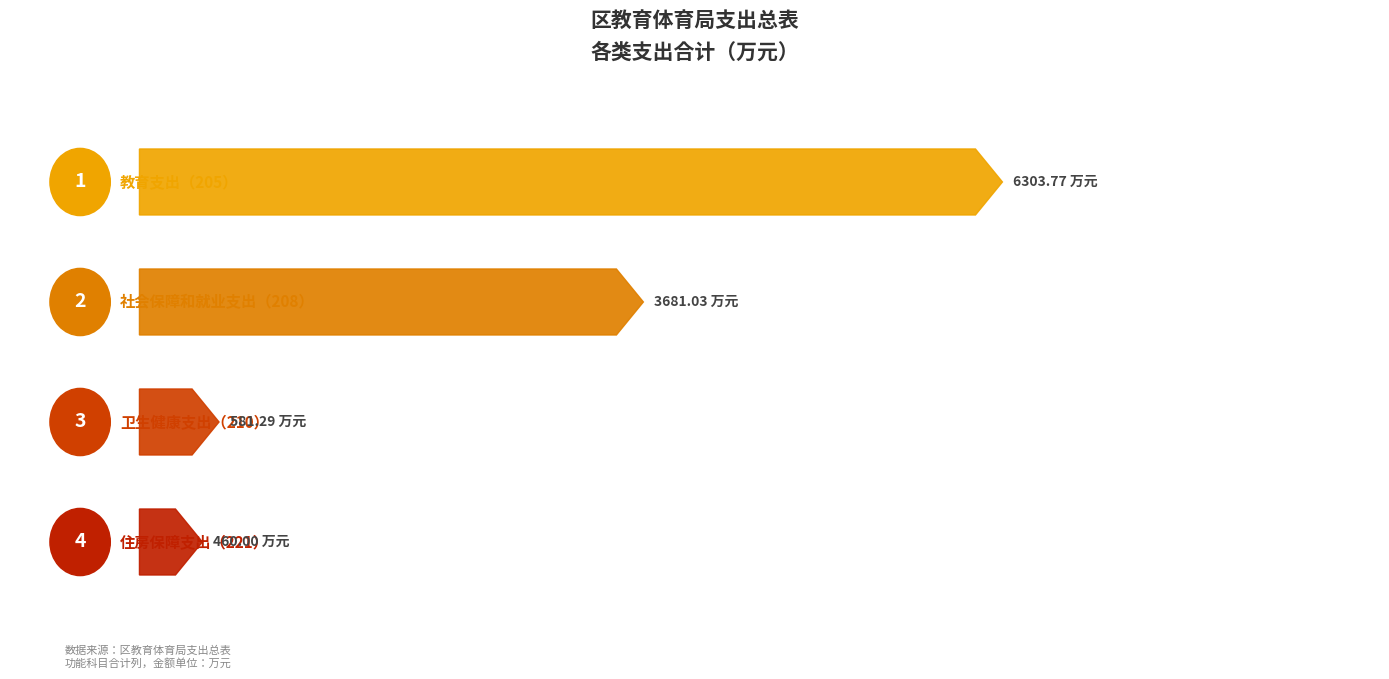

What is the ratio of the value at 住房保障支出 to the value at 教育支出?

0.1